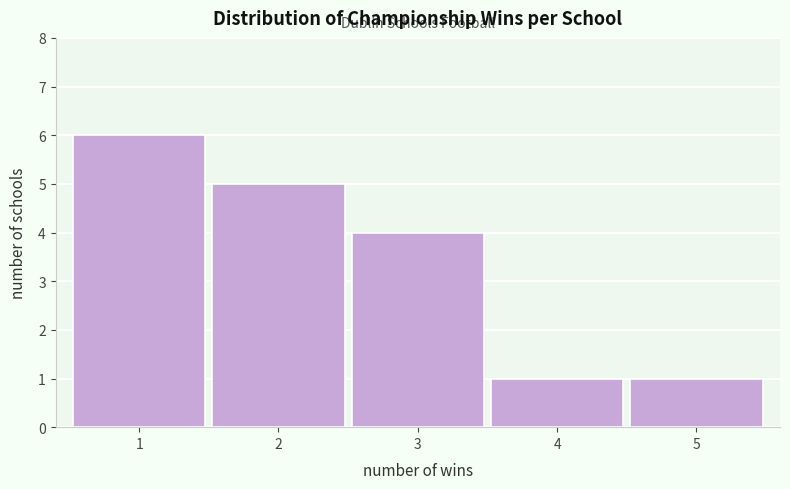

Reading left to right, extract all data points from this chart.

1=6	2=5	3=4	4=1	5=1